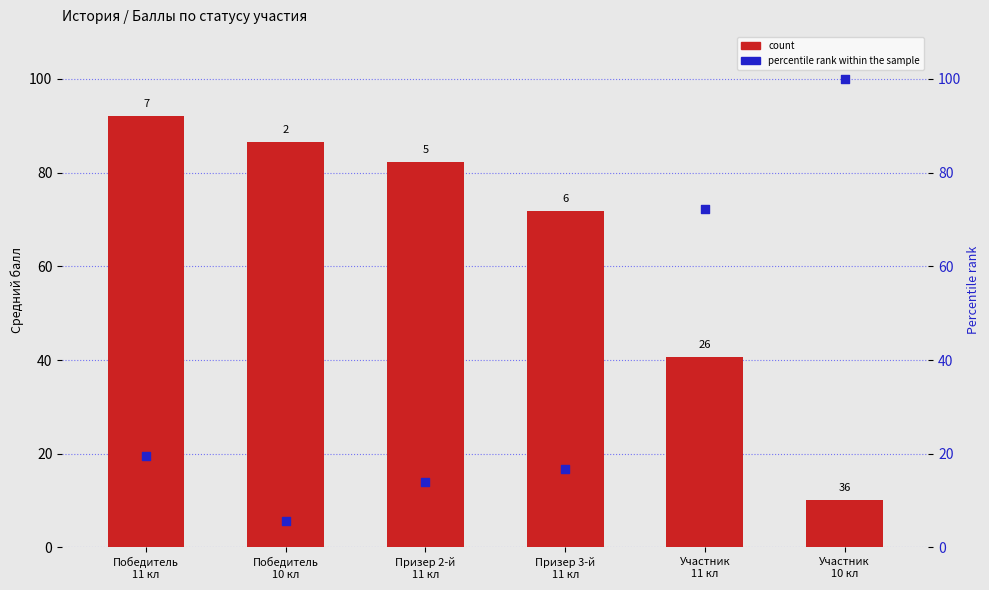

At how many categories does at least one series exceed 97?

1